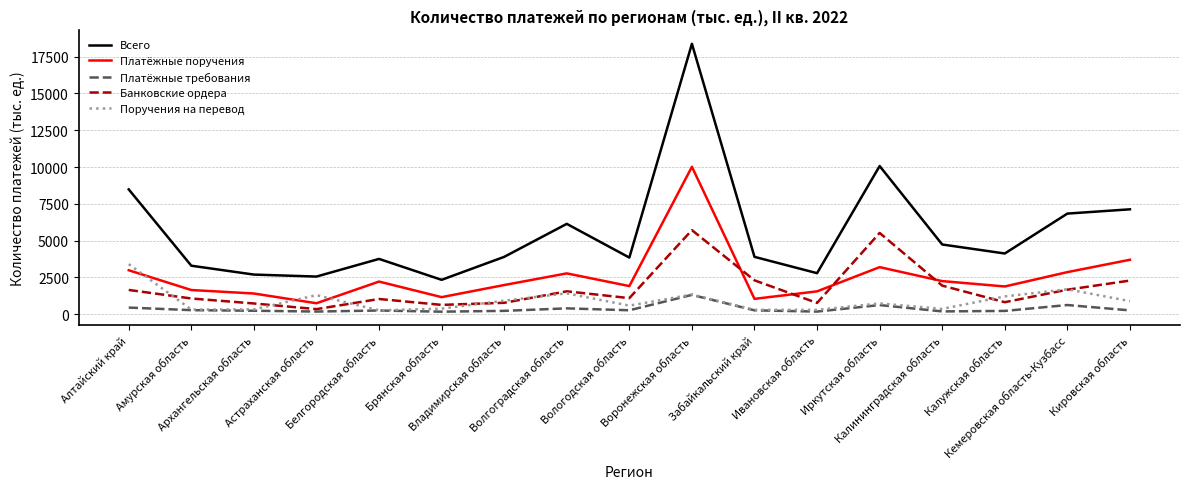

Is the value of Банковские ордера at Воронежская область greater than the value of Поручения на перевод at Воронежская область?

Yes